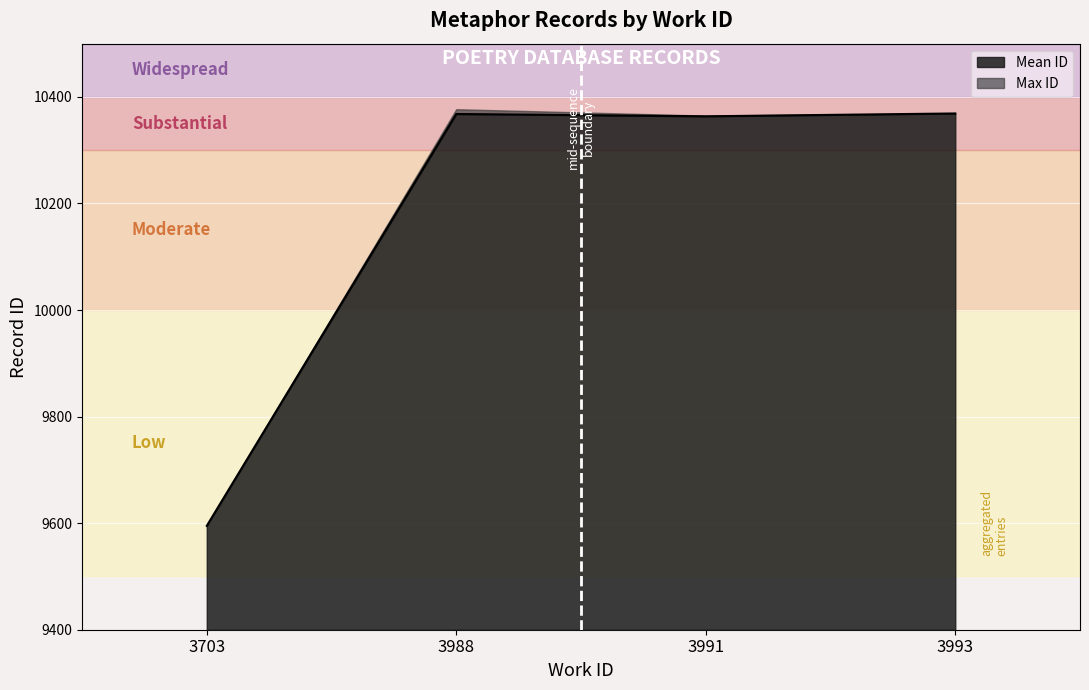

What is the ratio of the value at 3988 to the value at 3991?

1.0